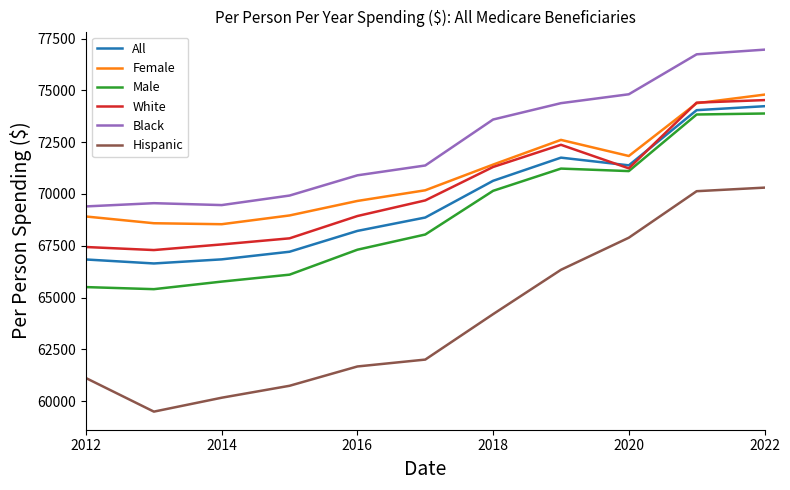

True or false: Male and Female intersect in this chart.

False